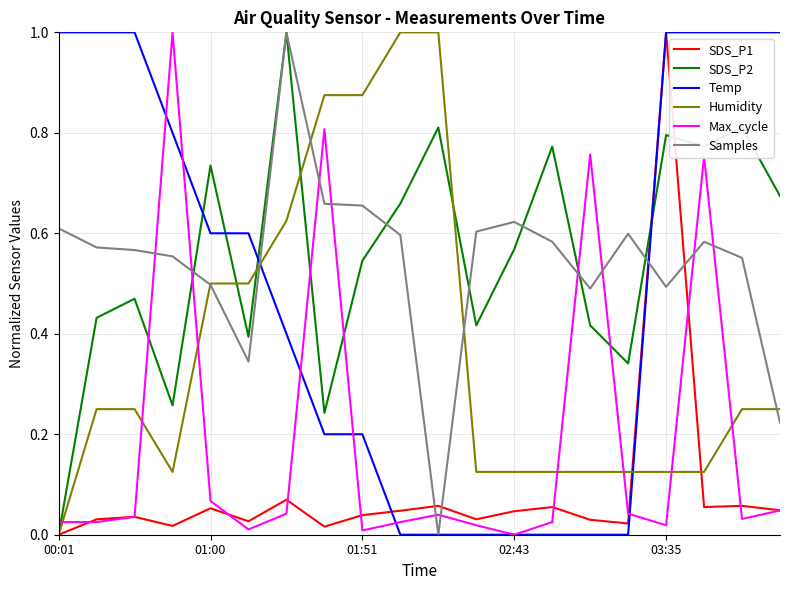

True or false: Temp and Humidity intersect in this chart.

True